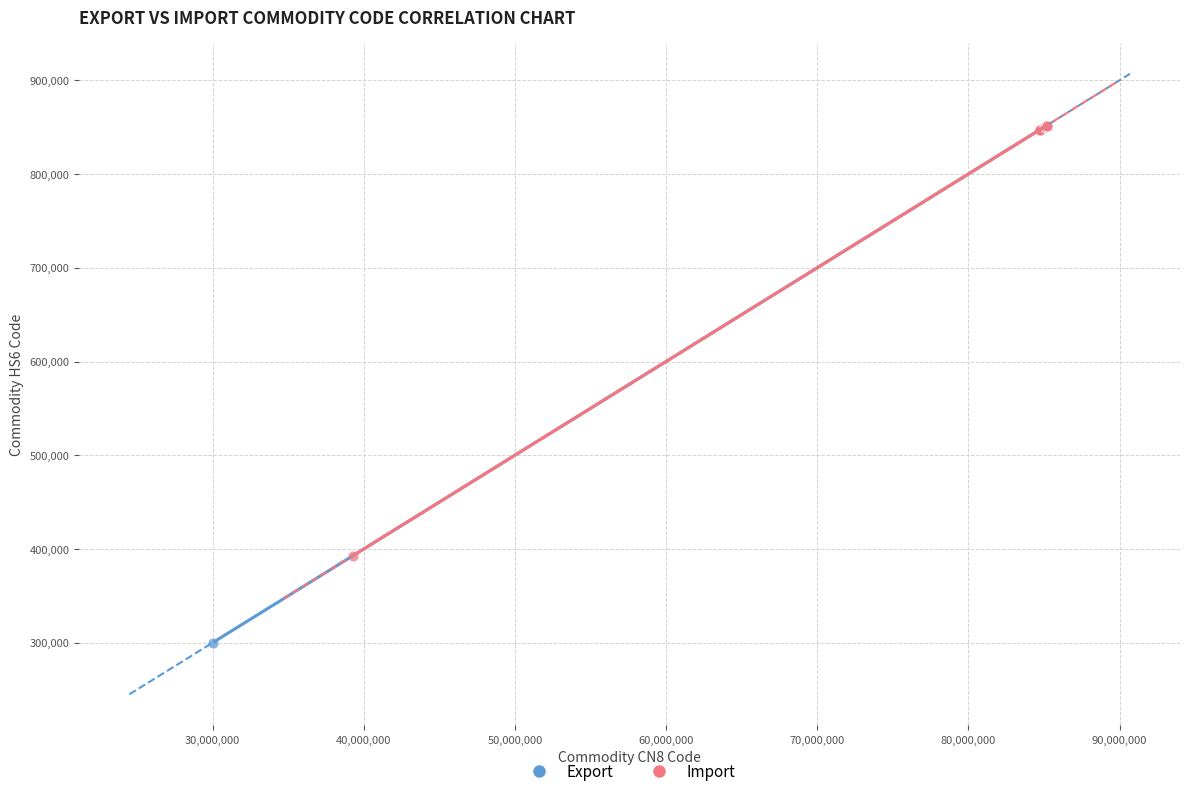

Which series contains the lowest Y value?

Export